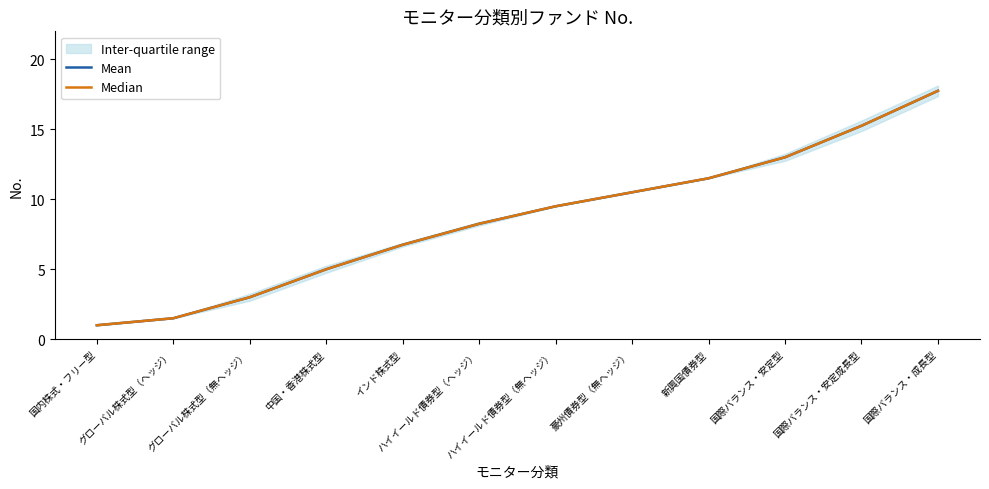

What are all the series names shown in the legend?

Mean, Median